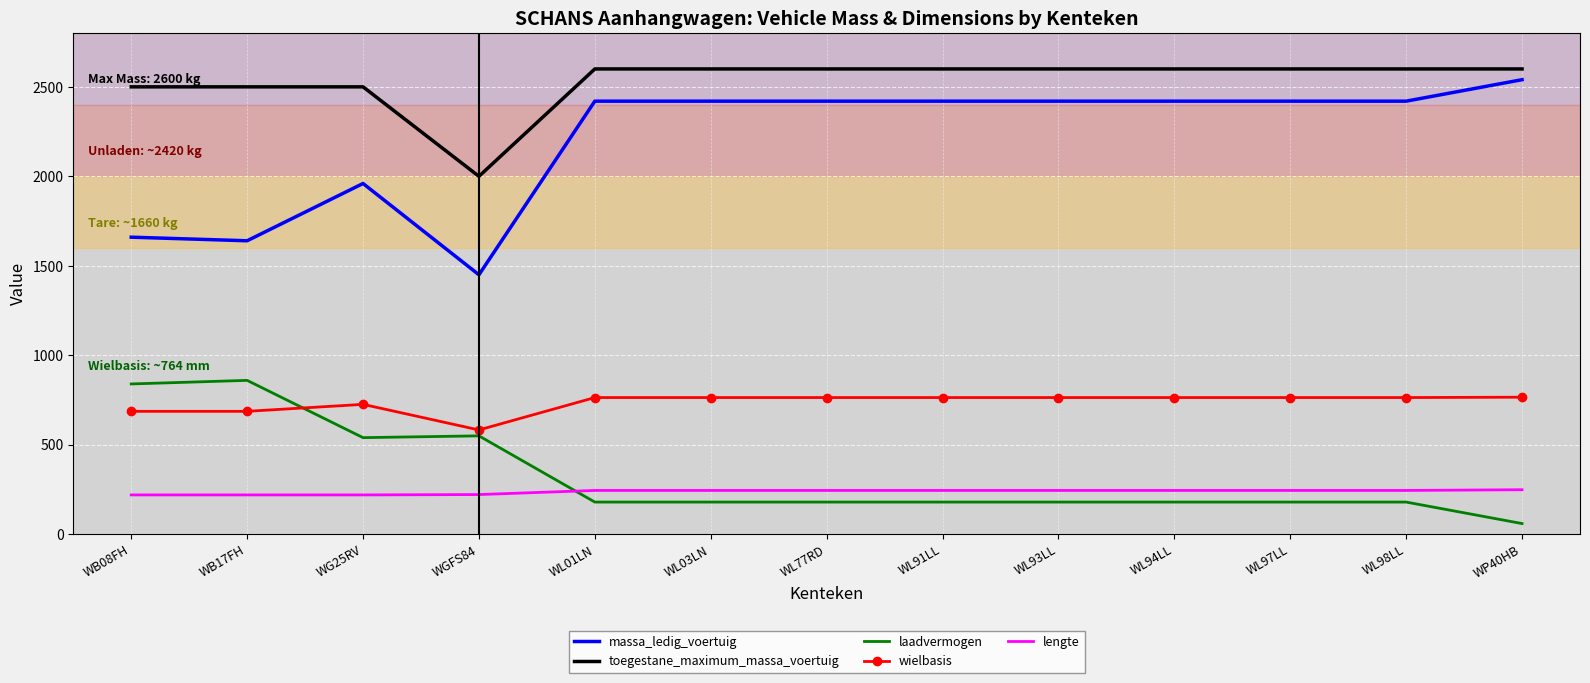

What is the difference between the maximum and second lowest values in the laadvermogen series?

680